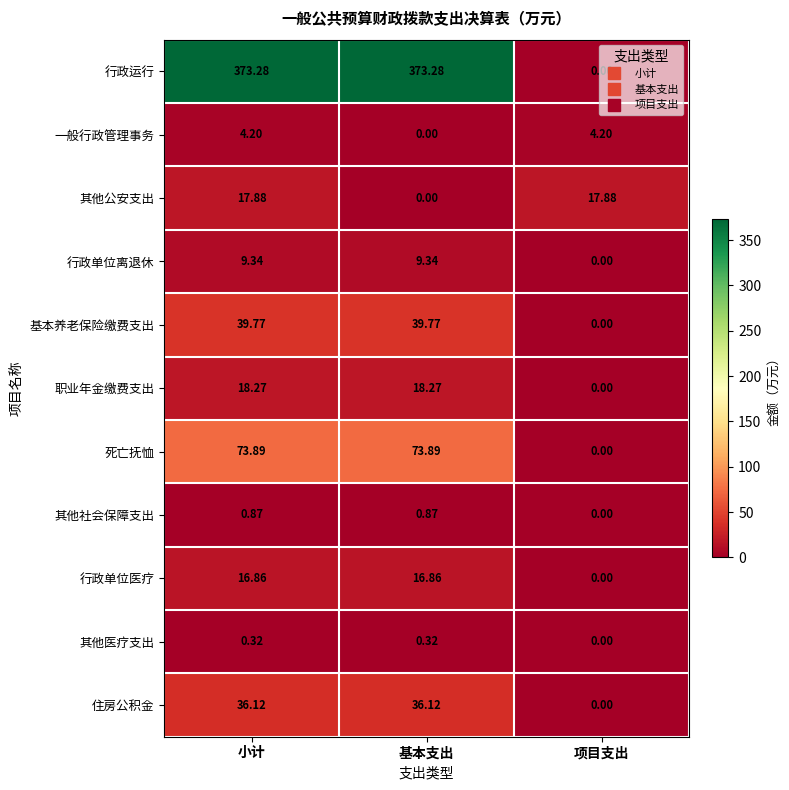

Which series has the largest total across all categories?

行政运行